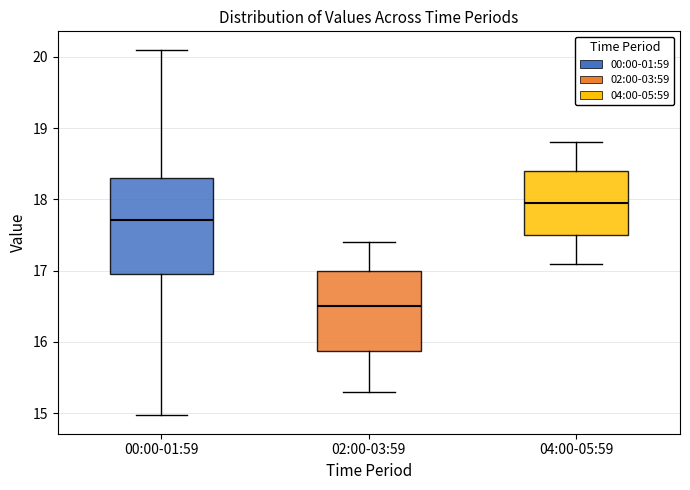

Which box is the tallest, from its lower edge to its upper edge?

00:00-01:59